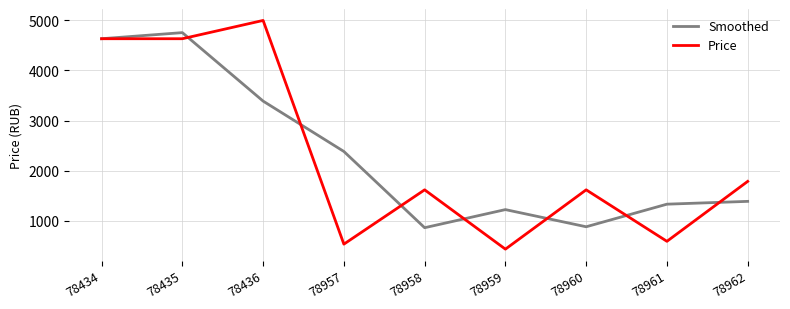

What is the total value across all series at 78961?

1920.3